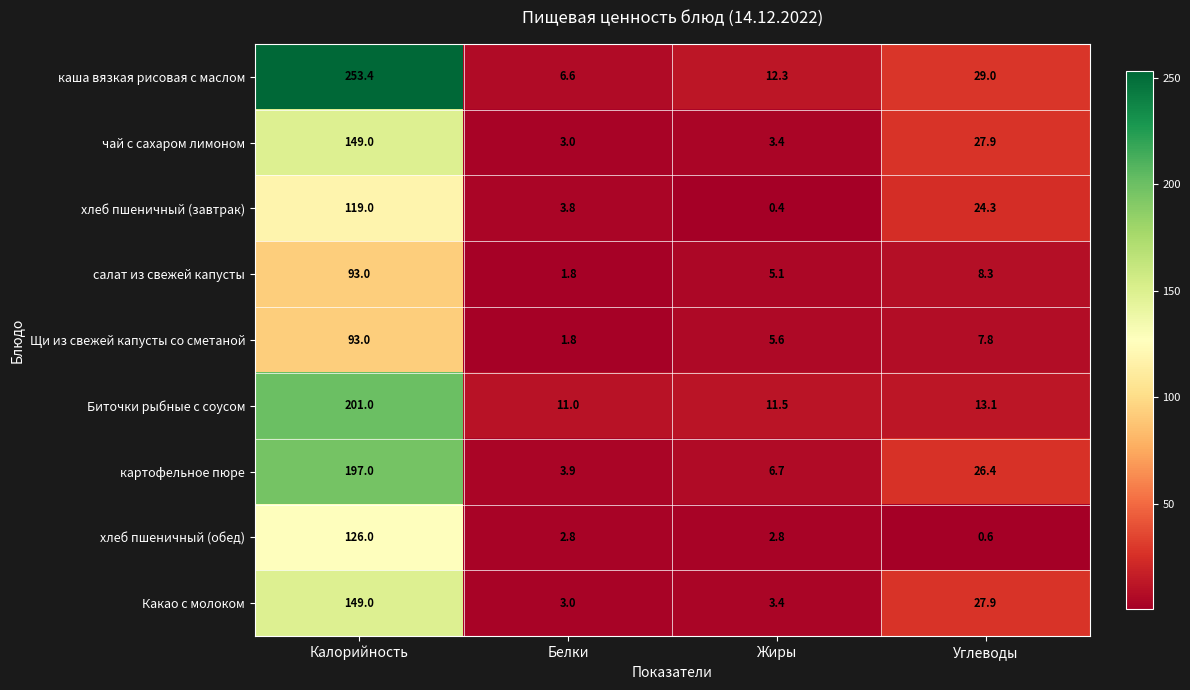

How many values in the хлеб пшеничный (обед) series are below 2?

1